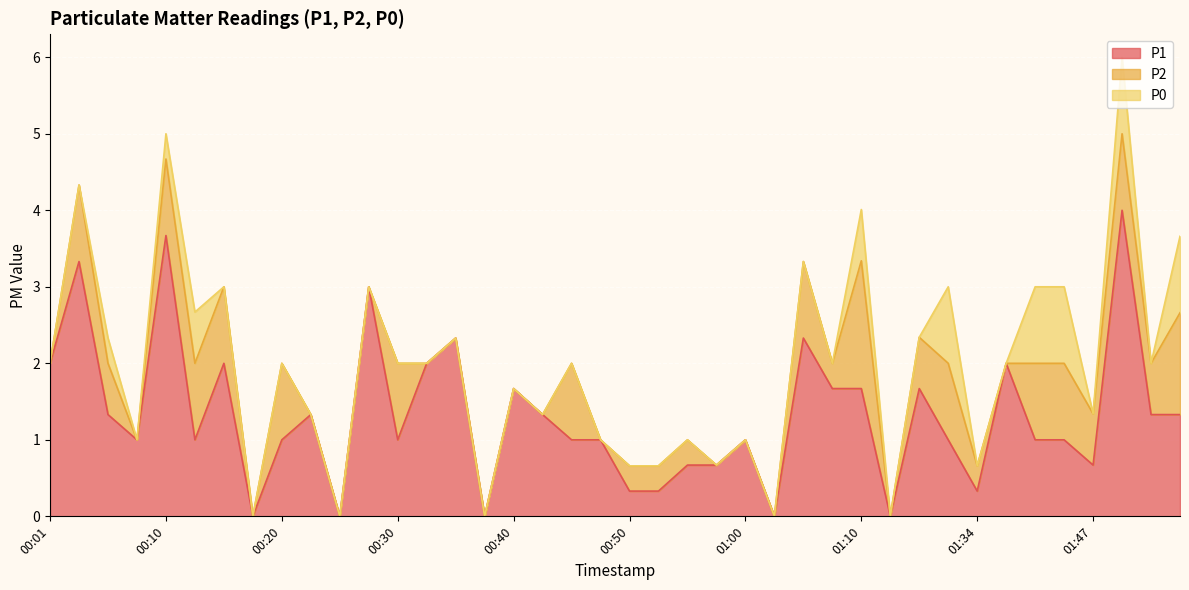

What is the average value of the P0 series?

0.2